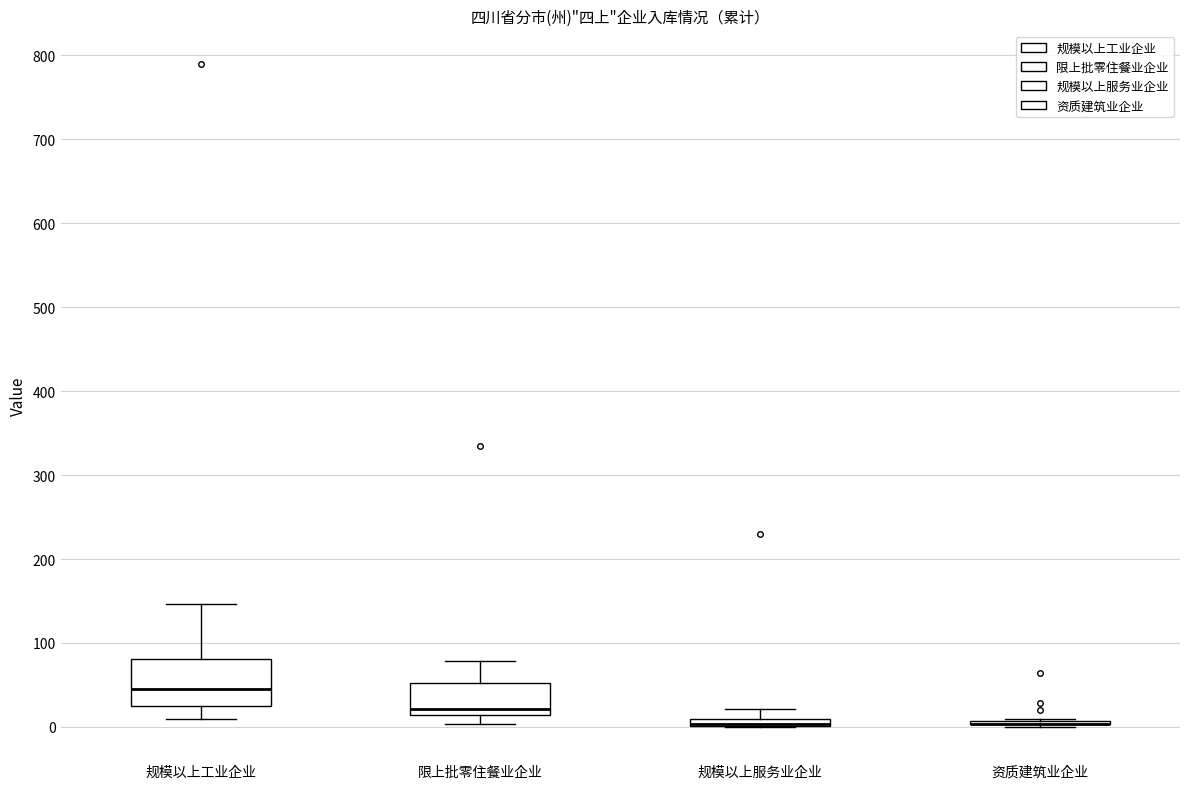

Which box is the tallest, from its lower edge to its upper edge?

规模以上工业企业